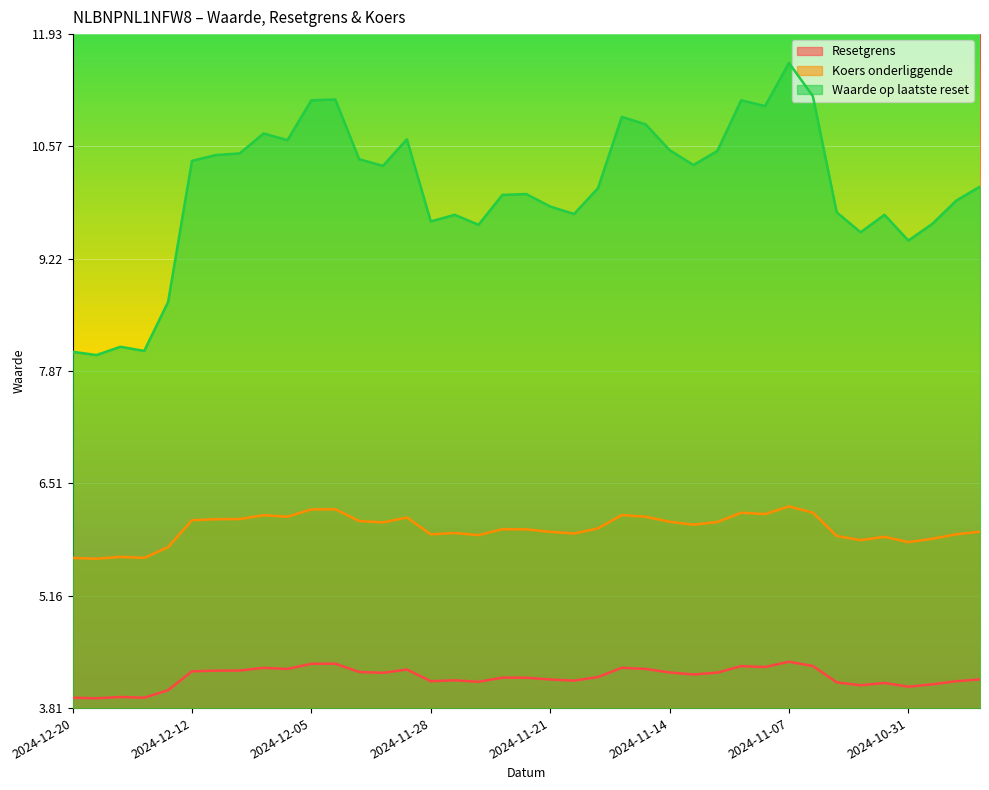

What is the spread (max minus min) of values at 2024-12-03?

6.2